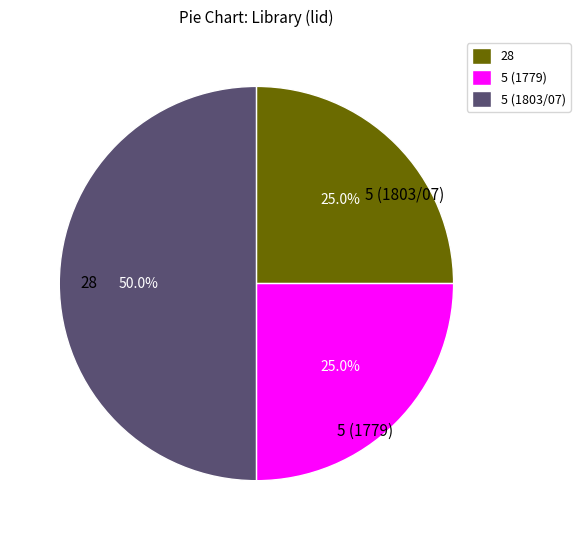

Does 5 (1779) represent more than half of the total?

No